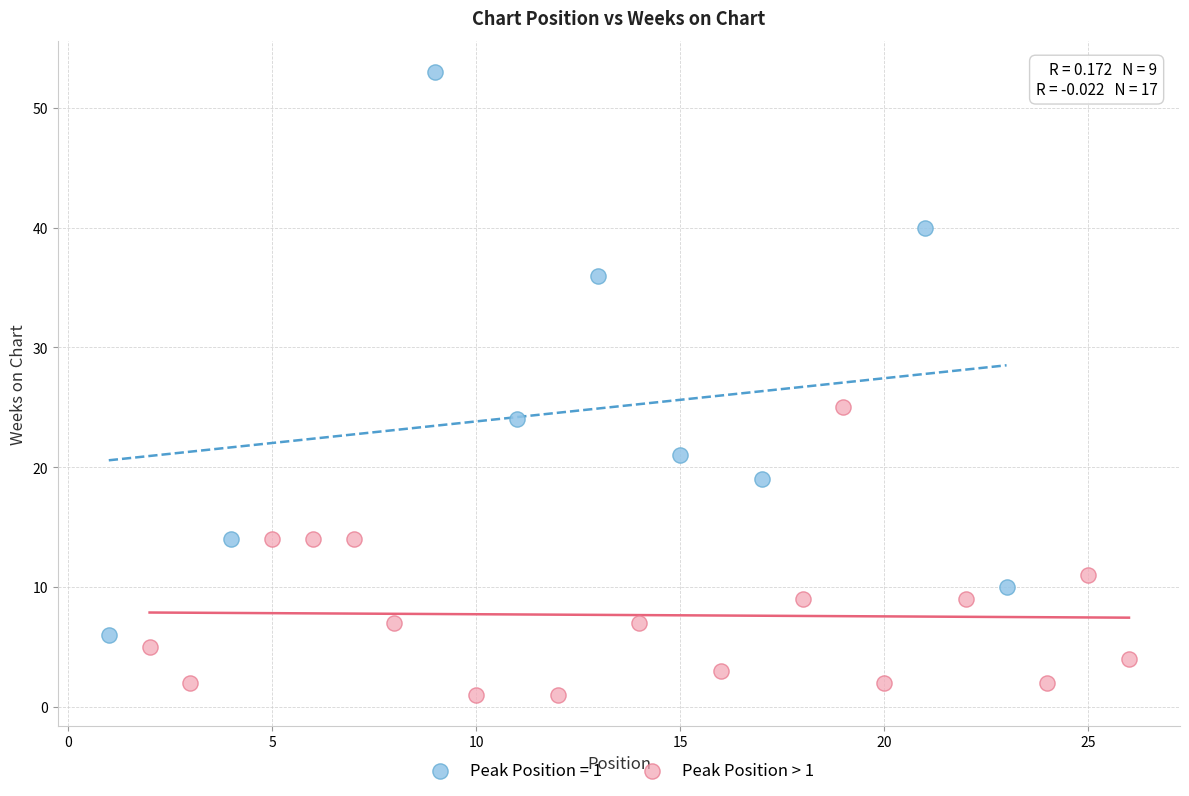

Which series contains the lowest Y value?

Peak Position > 1